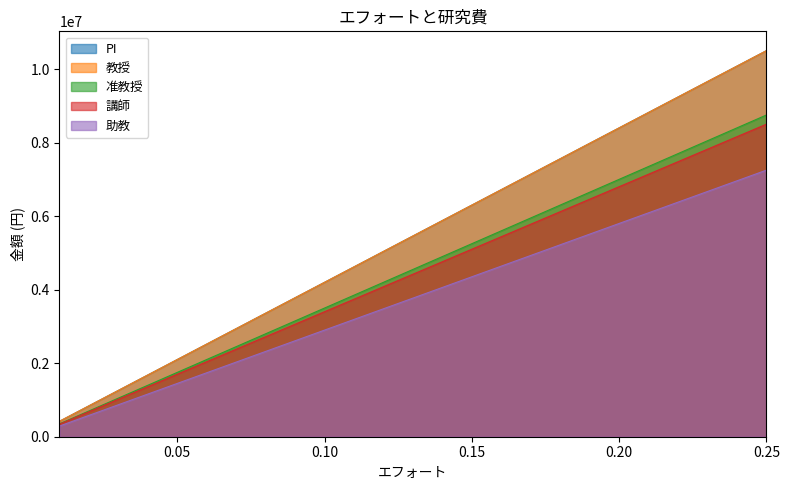

How many data points in PI are above 5460000?

12